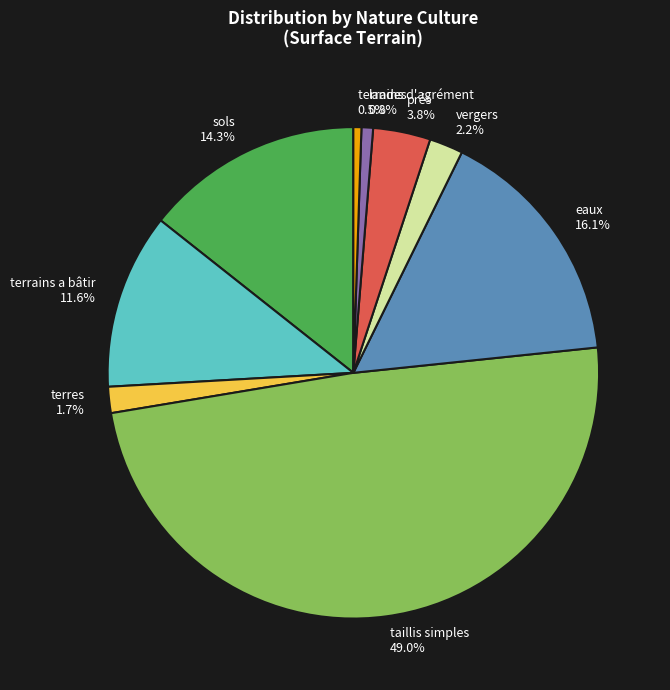

What is the ratio of the value at sols to the value at terrains a bâtir?

1.2